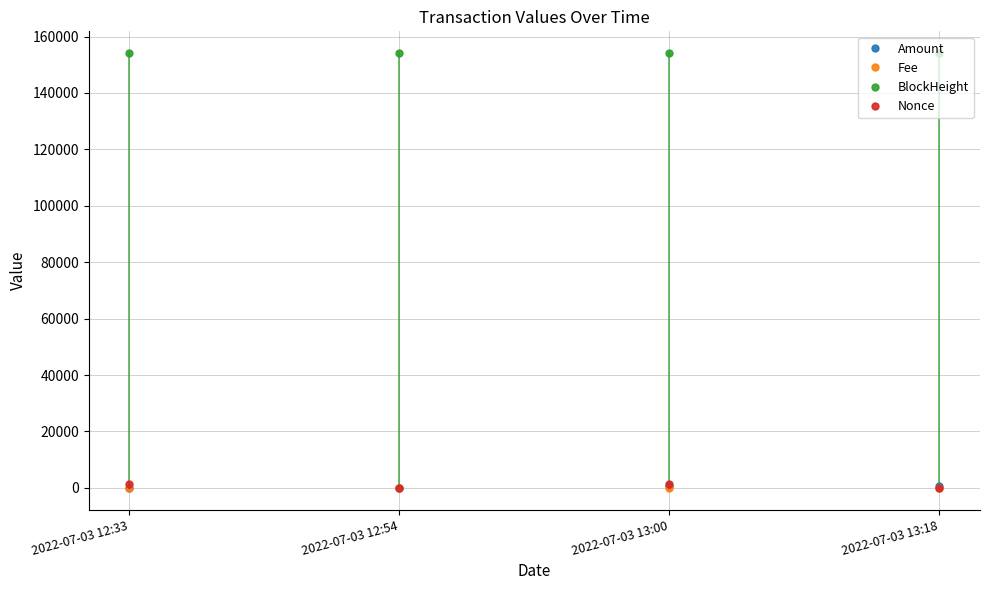

What is the label of the 3rd point from the right?

2022-07-03 12:54